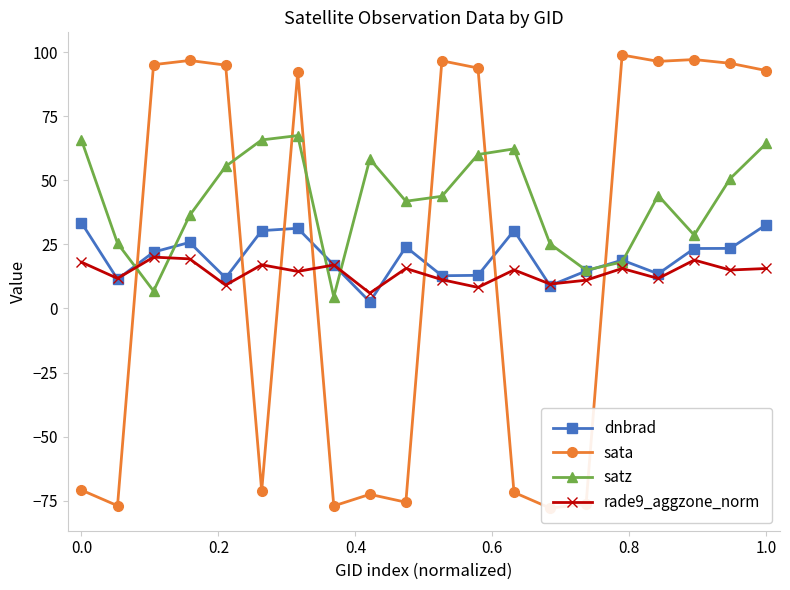

What is the maximum value for satz?

67.4